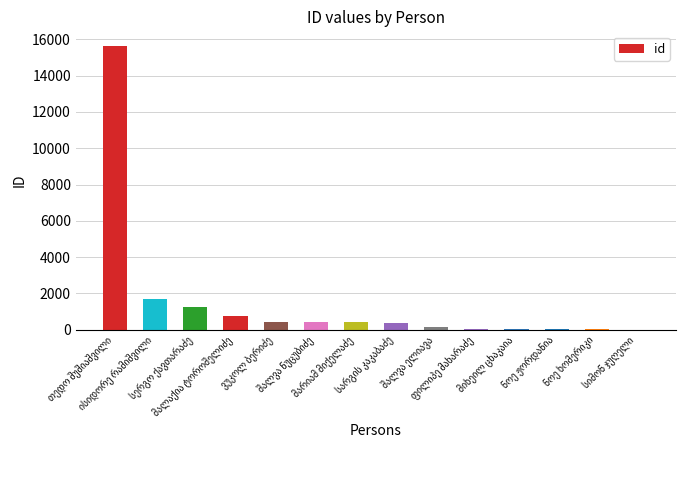

What is the maximum value shown in the chart?

15651